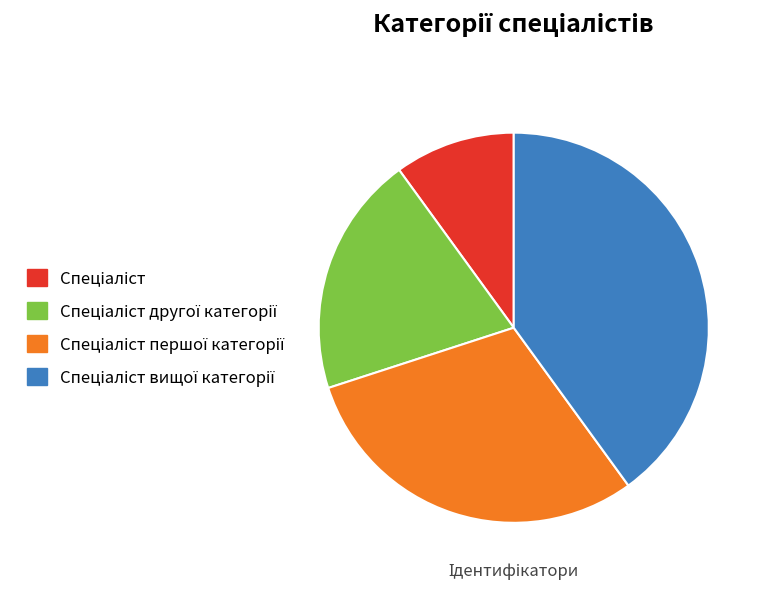

Does any single category account for the majority?

No